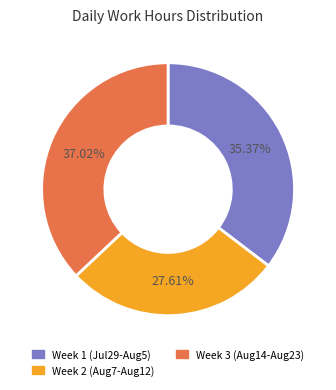

Is there a majority slice in this chart?

No